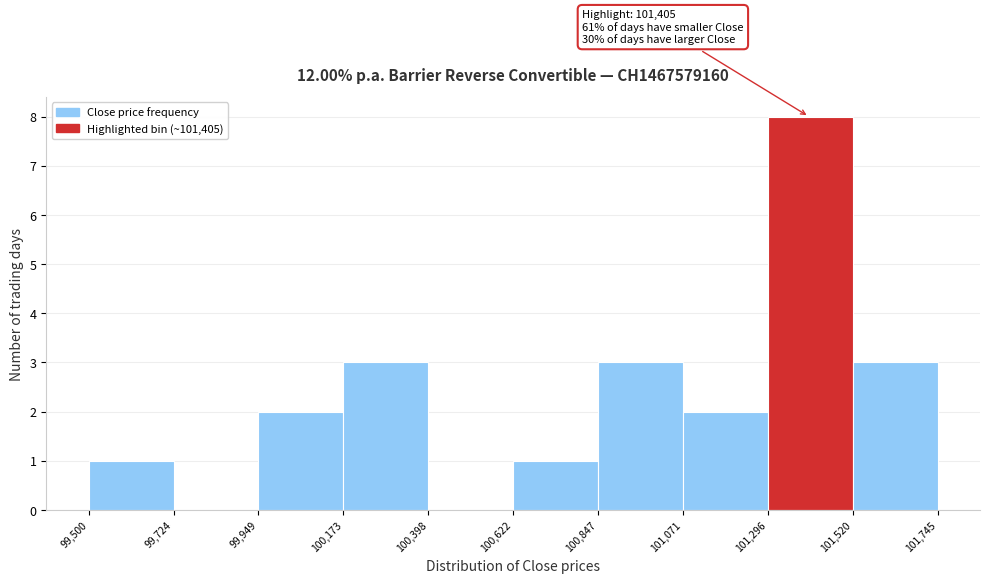

Which range on the x-axis has the tallest bar?

101,296 to 101,520